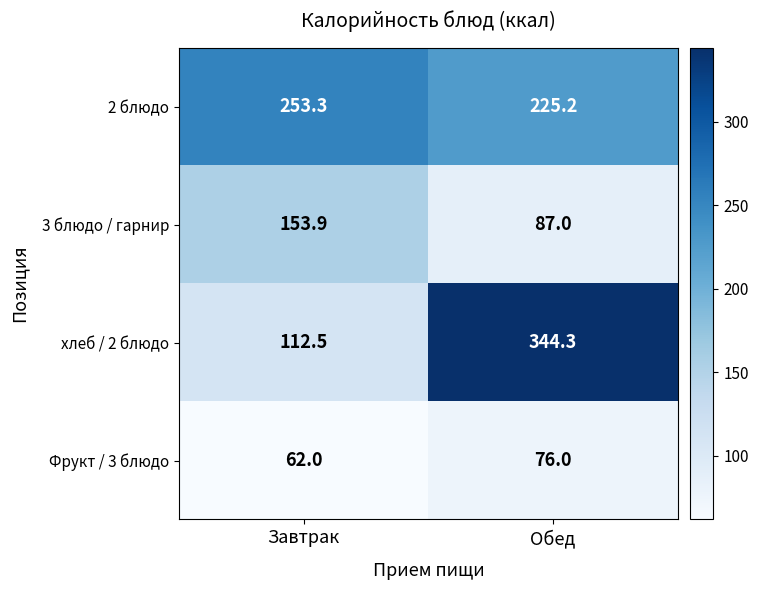

What is the difference between the highest and lowest values at Завтрак?

191.3